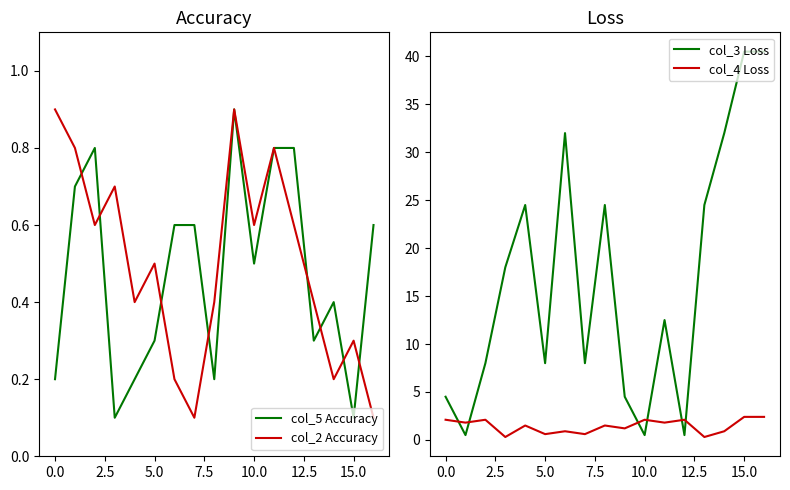

What is the difference between the maximum and minimum values in the col_2 Accuracy series?

0.8